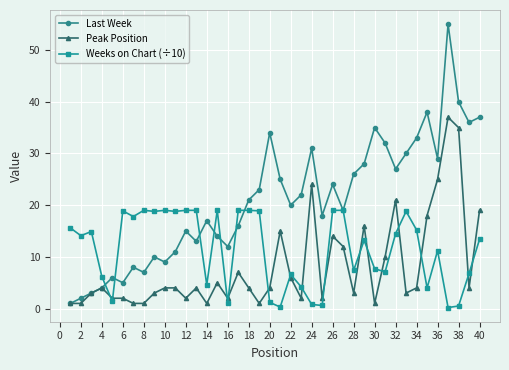

True or false: Last Week has more than 0 interior local peaks.

True